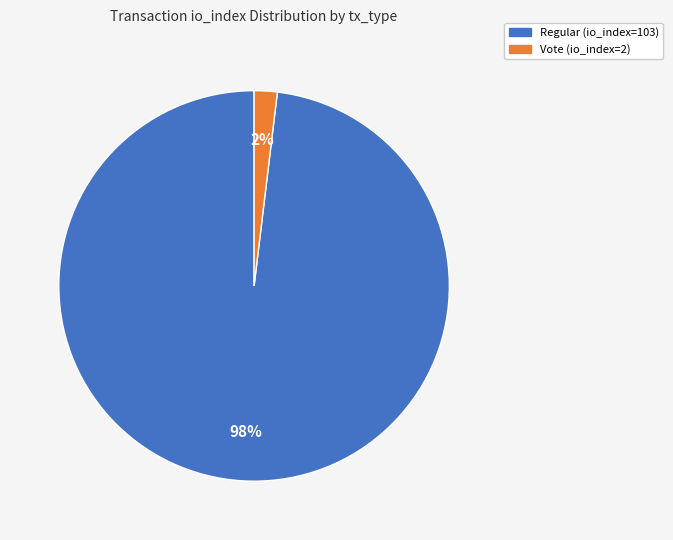

To the nearest percent, what is the difference between the Regular (io_index=103) and Vote (io_index=2) slice percentages?

96%